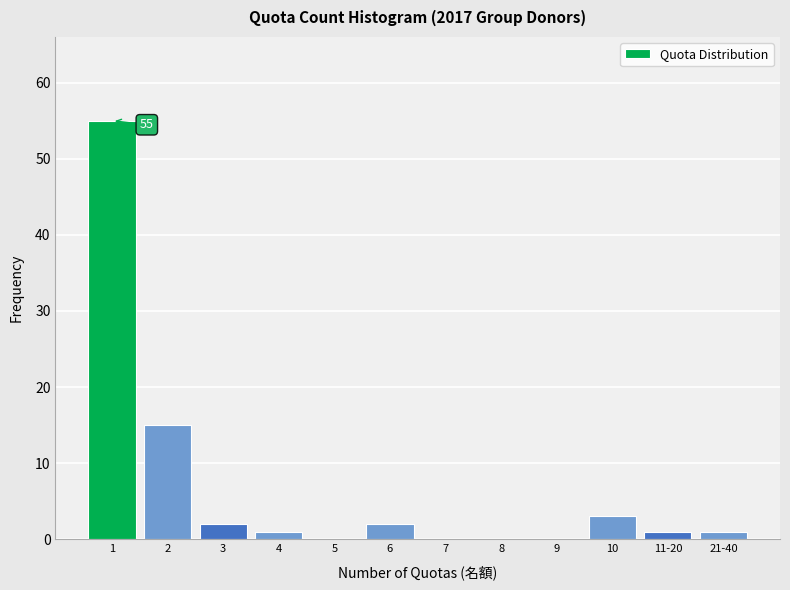

Reading left to right, extract all data points from this chart.

1=55	2=15	3=2	4=1	5=0	6=2	7=0	8=0	9=0	10=3	11-20=1	21-40=1